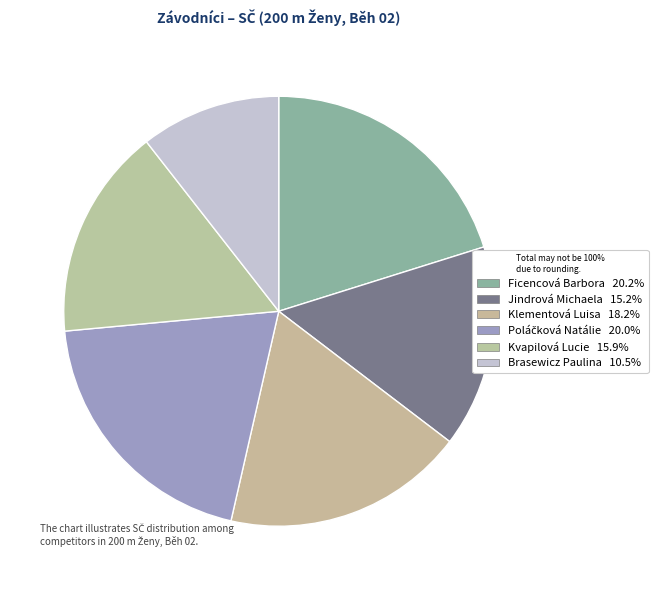

What is the largest slice in the pie chart?

Ficencová Barbora